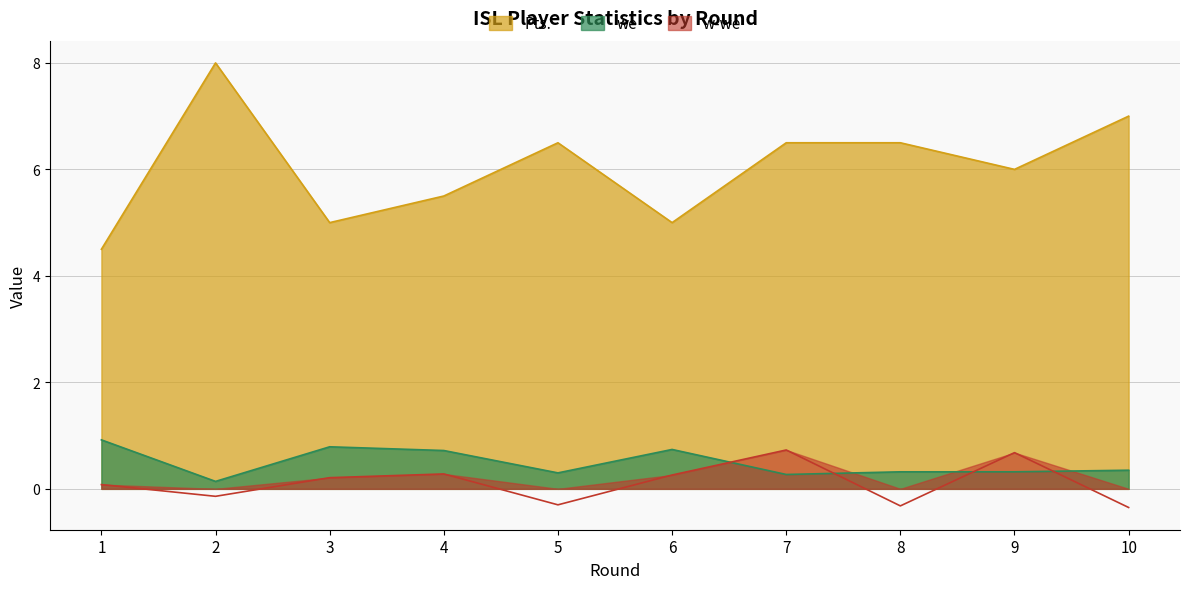

List the series in order of their peak value, lowest first.

w-we, Rtg, Pts.